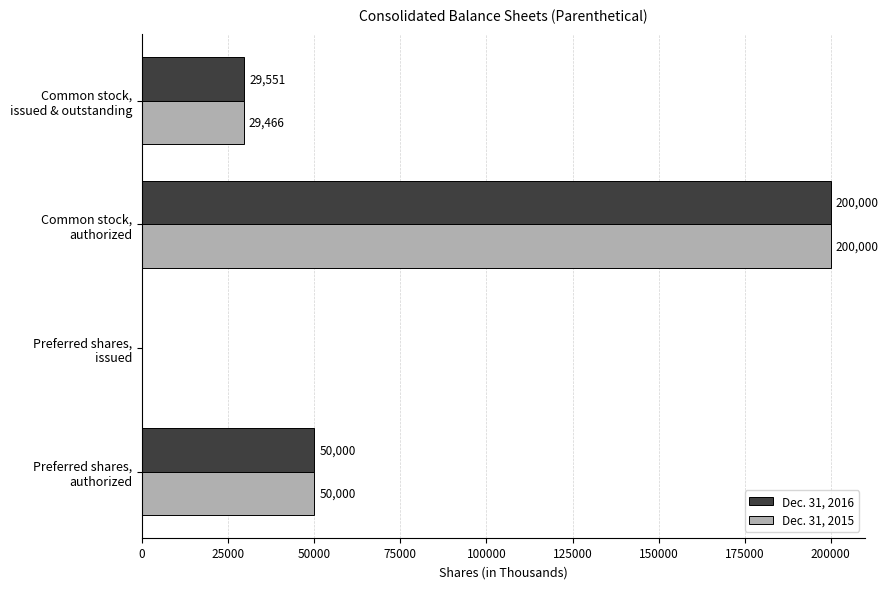

What is the maximum value for Dec. 31, 2016?

200000